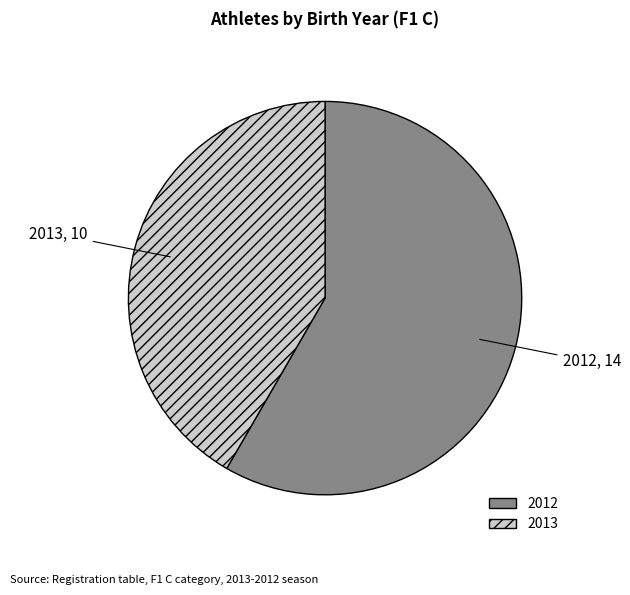

Which category has the smallest portion of the pie?

2013